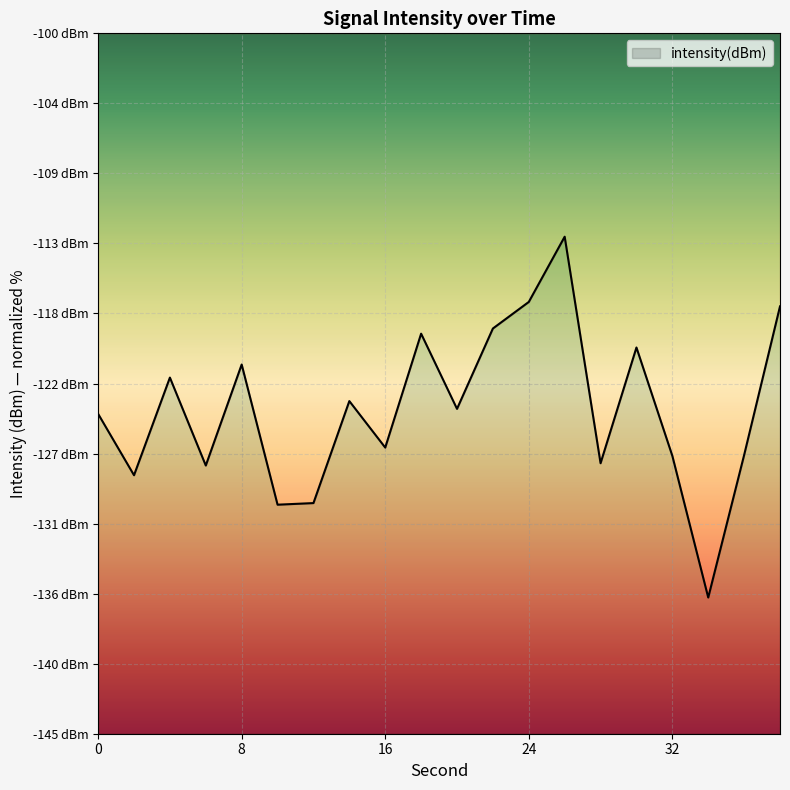

How many categories are shown in the chart?

20